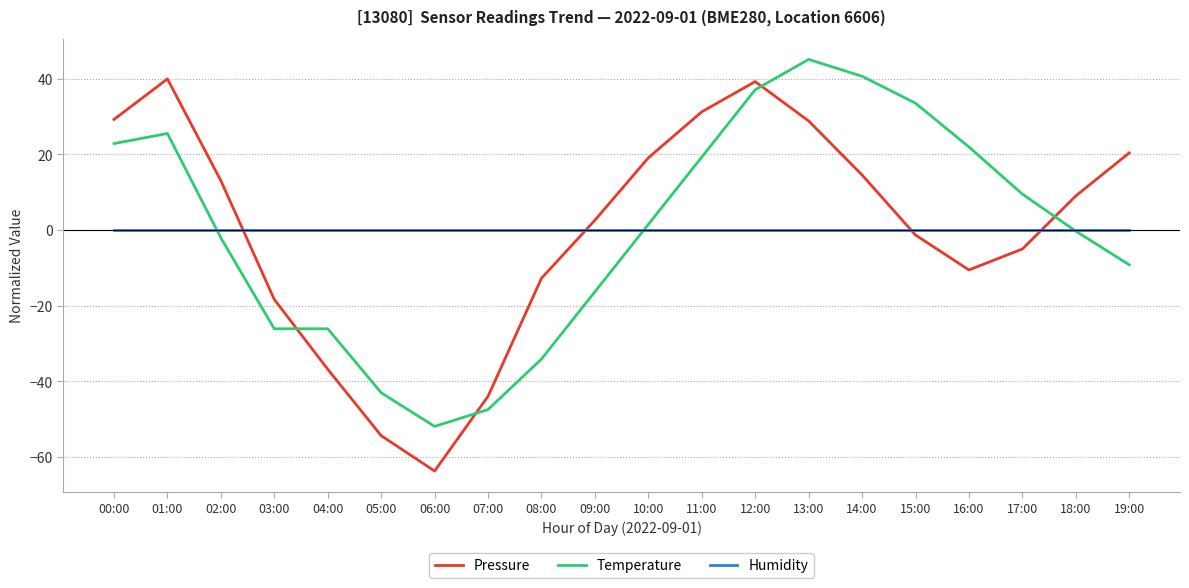

What is the total value across all series at 06:00?

-115.7